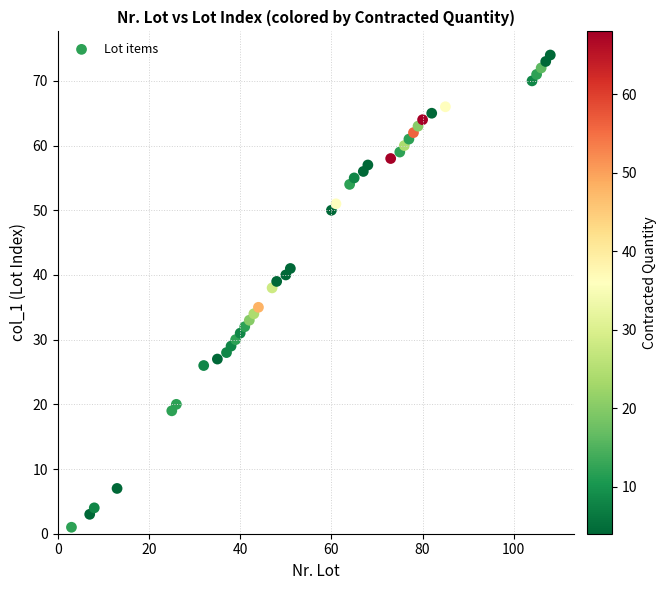

What Y value in the scatter plot is closest to 37?

38